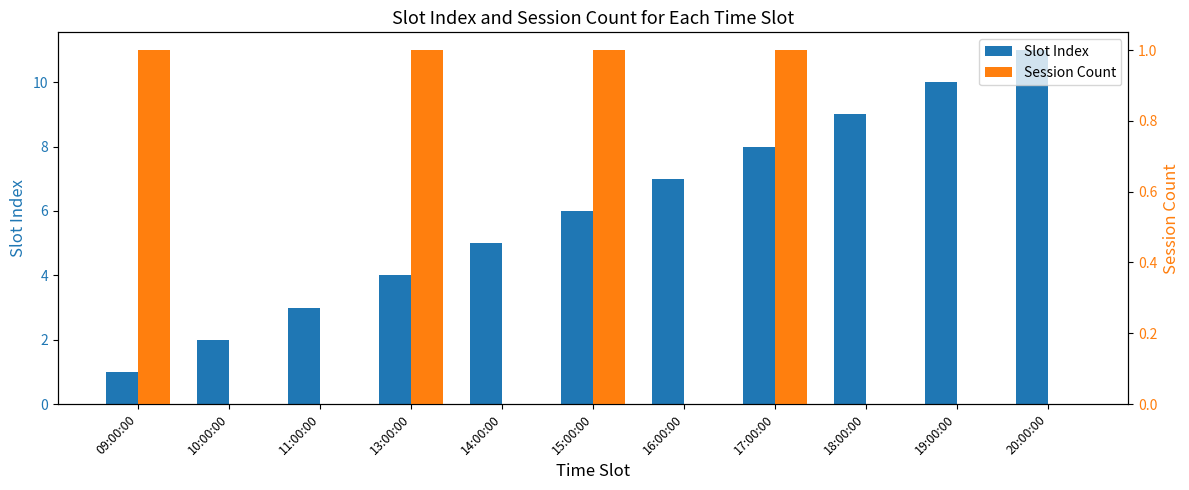

What is the total value across all series at 17:00:00?

9